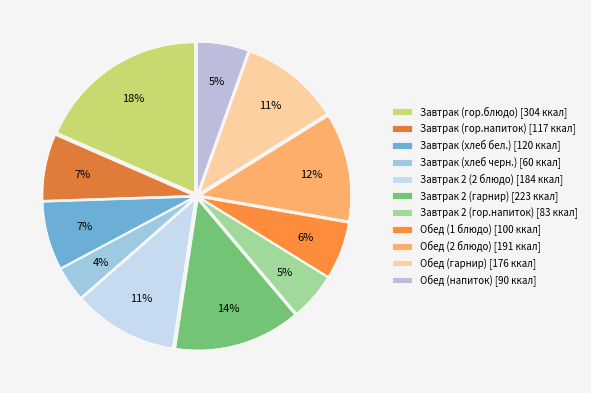

To the nearest percent, what portion does Обед (напиток) represent?

5%